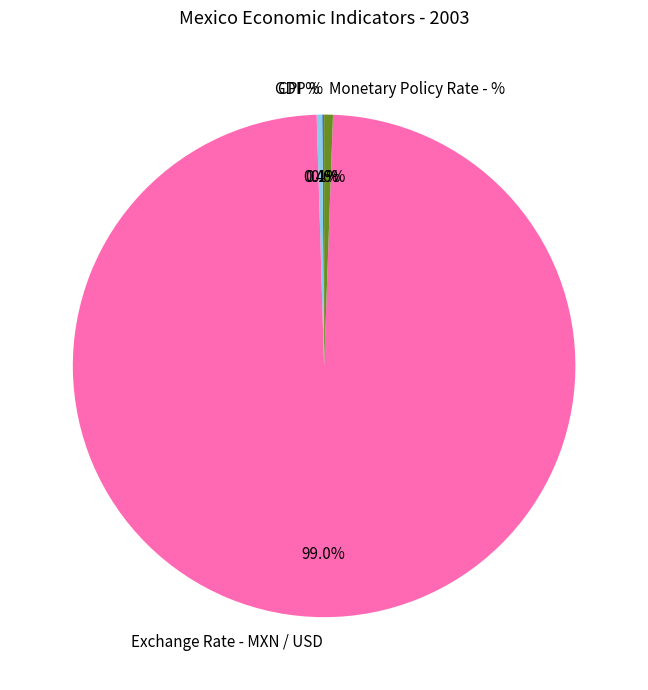

To the nearest percent, what is the average slice percentage?

25%